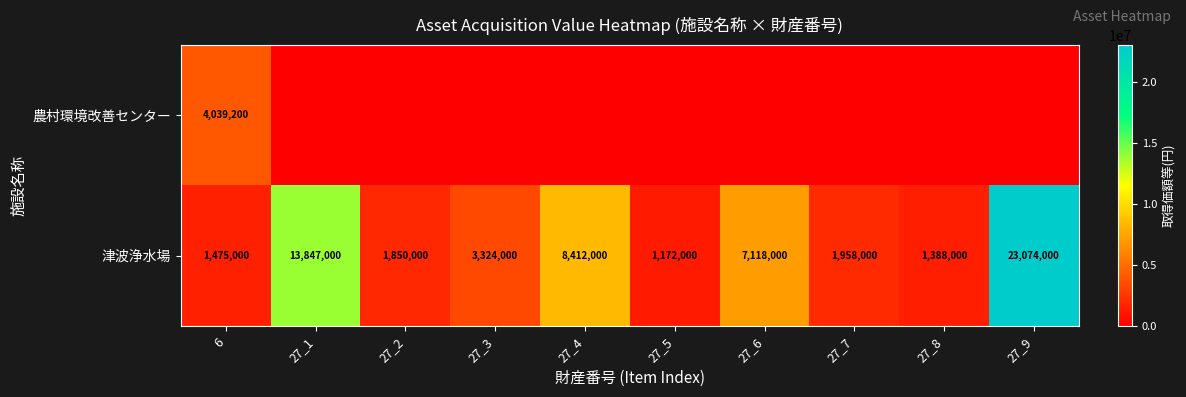

At which label does 津波浄水場 reach its minimum?

27_5